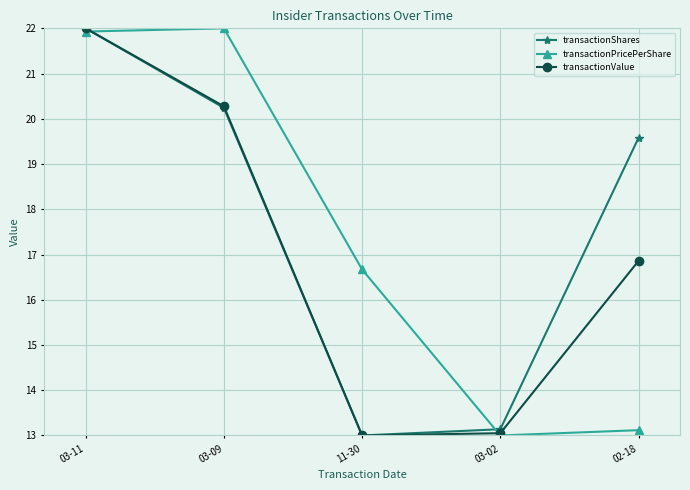

What is the difference between the transactionShares values at 11-30 and 03-11?

9.0